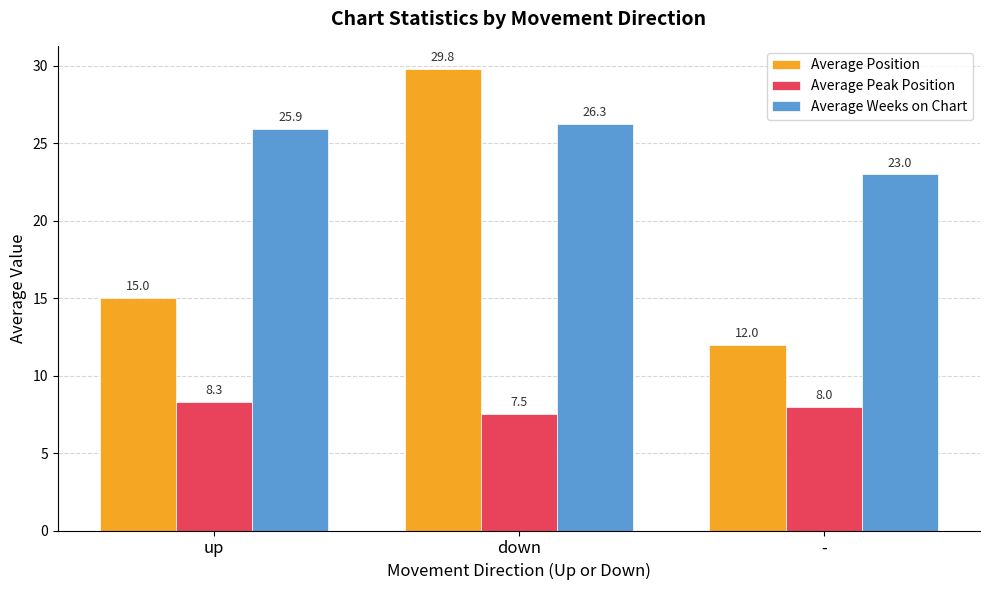

Rank the categories by Average Peak Position value from highest to lowest.

up, -, down